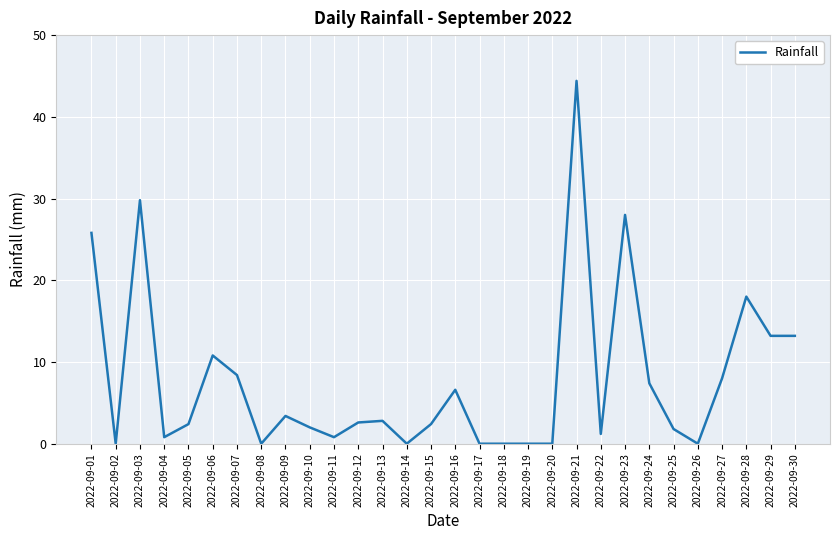

Is it true that the value at 2022-09-22 is 1.2?

True